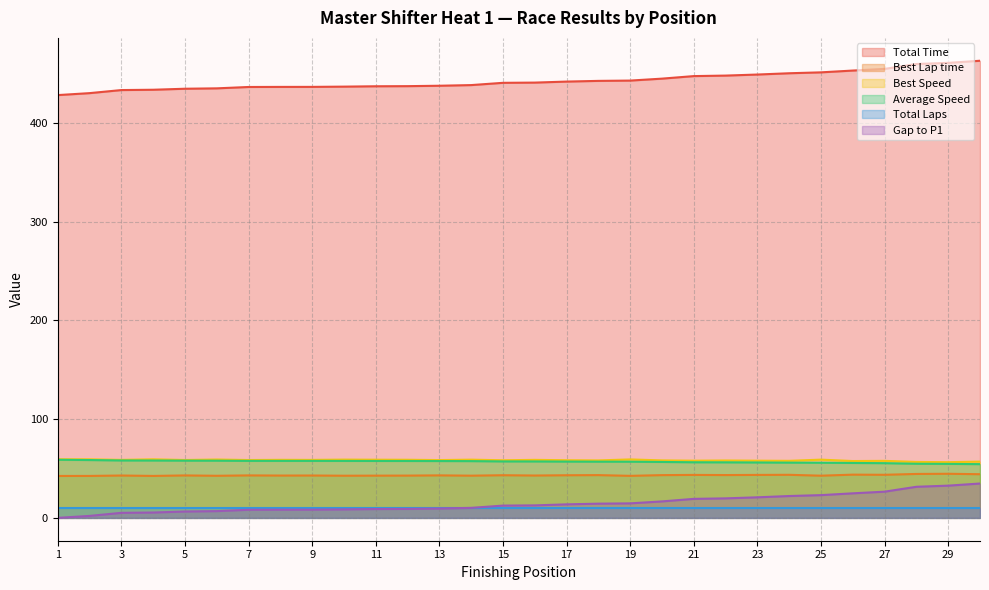

The value of Gap to P1 at 20 is 16.7. True or false?

True